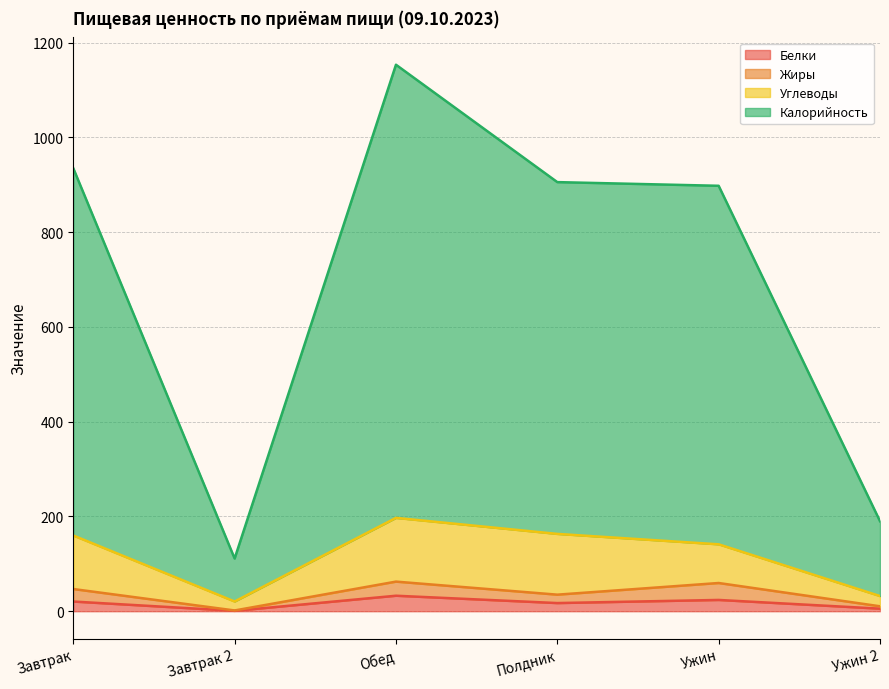

Between Ужин and Полдник, which is larger?

Ужин